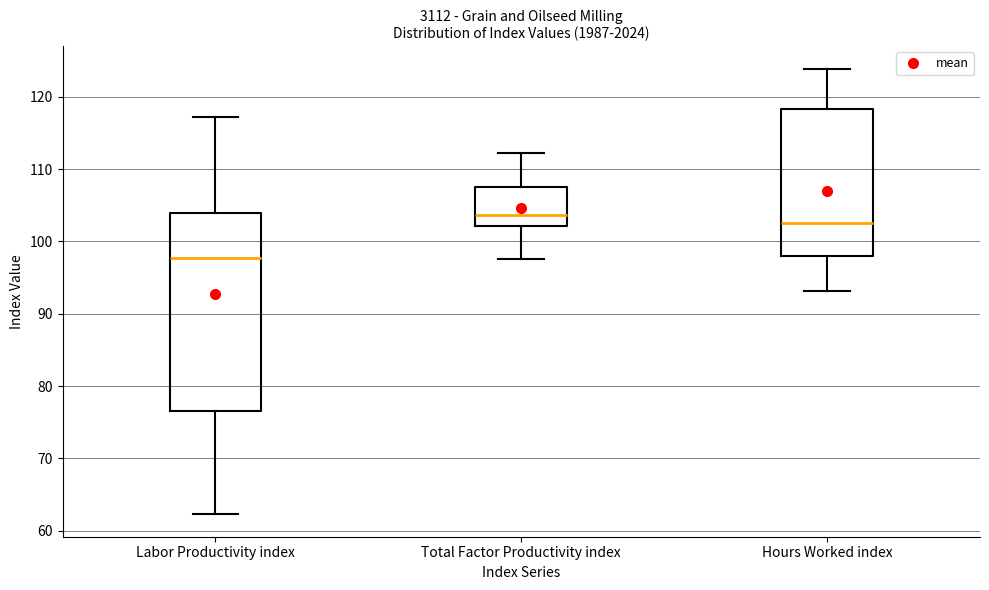

Which box's median line is the lowest?

Labor Productivity index